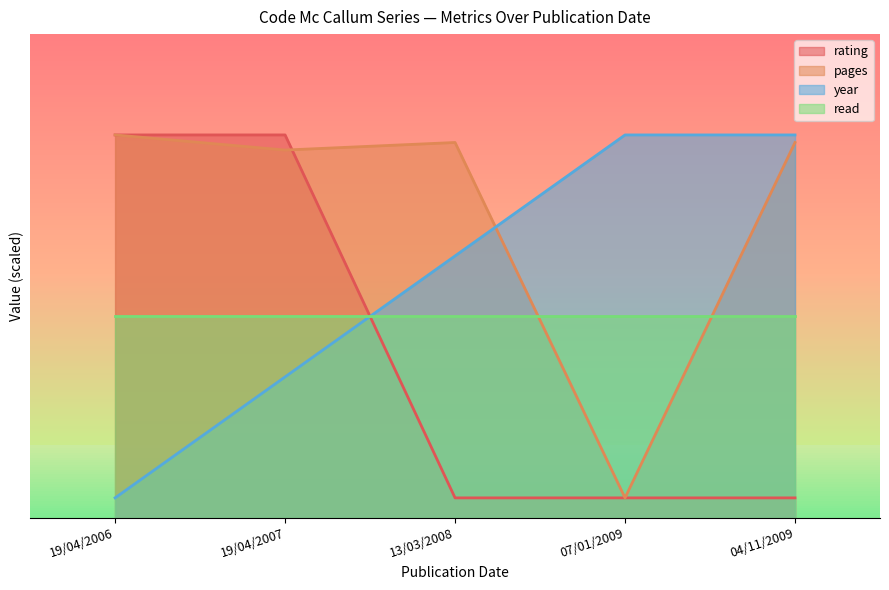

The value of rating at 07/01/2009 is 0.3. True or false?

False